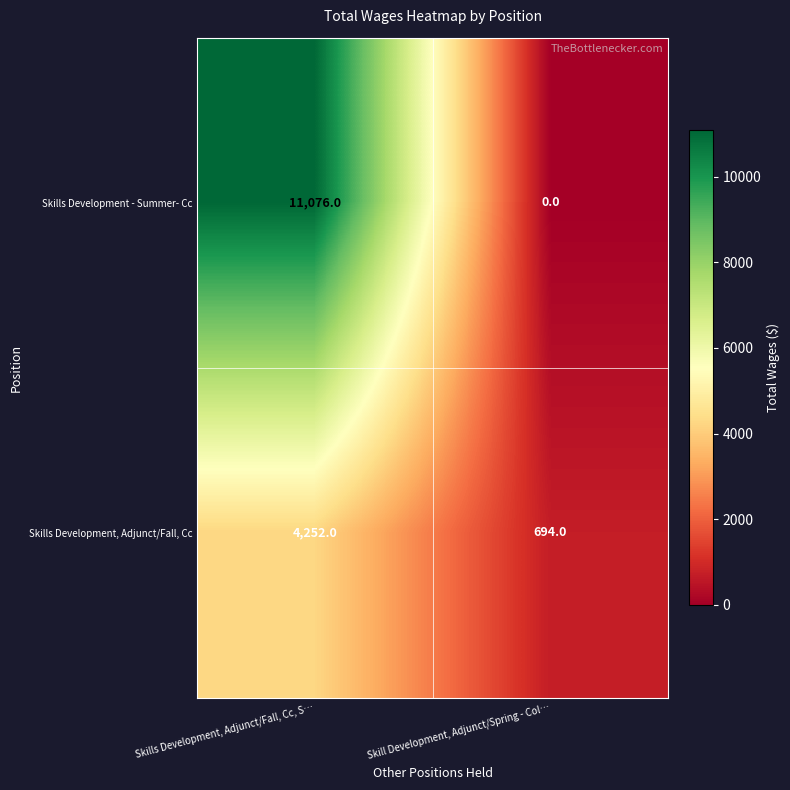

Which series has the largest total across all categories?

Skills Development - Summer- Cc